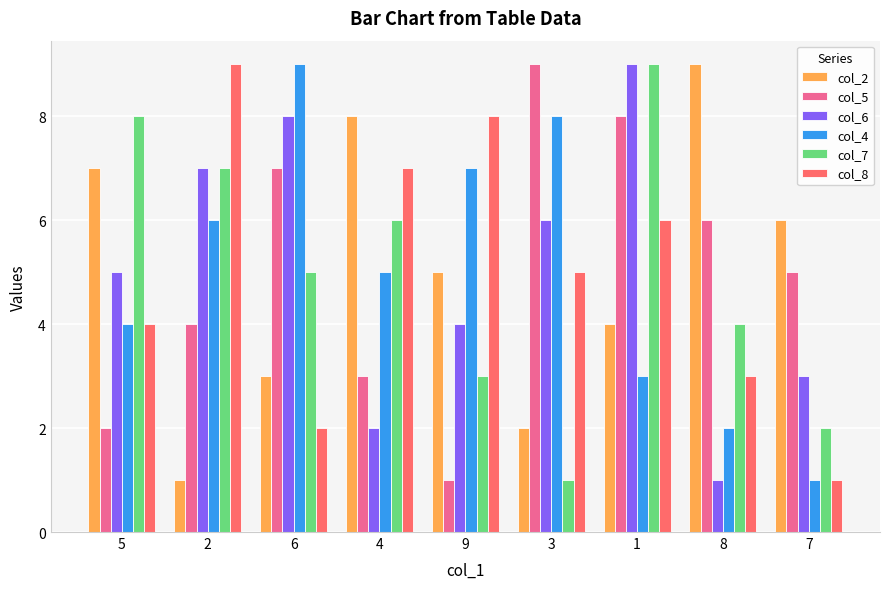

What is the greatest value displayed?

9